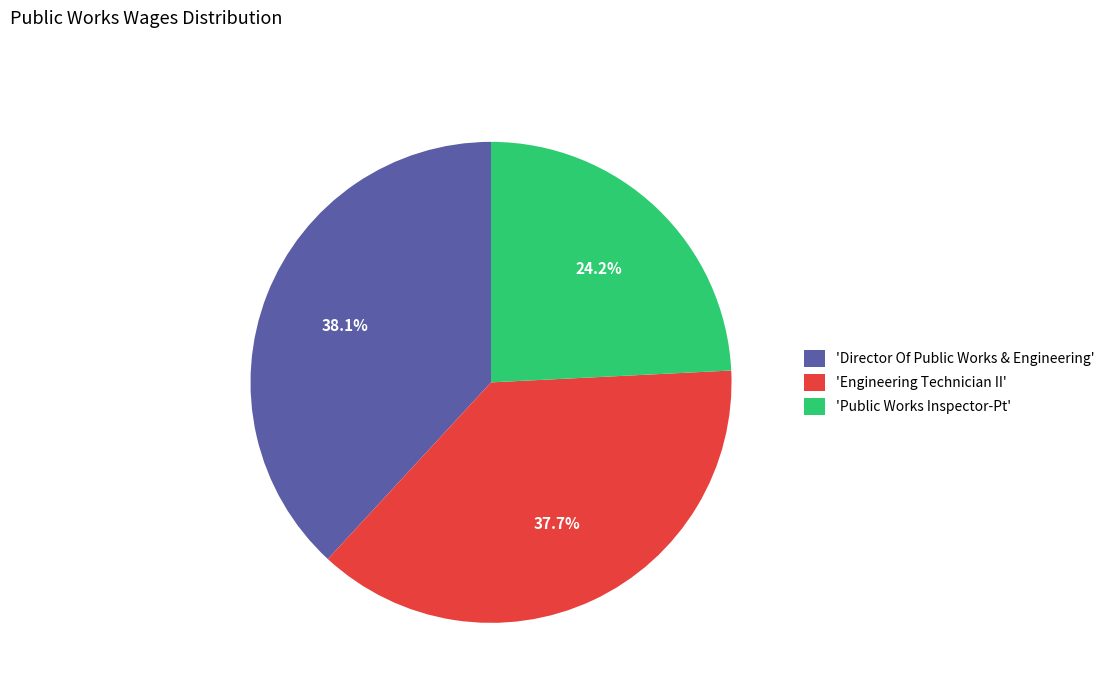

Which slice is the smallest?

'Public Works Inspector-Pt'